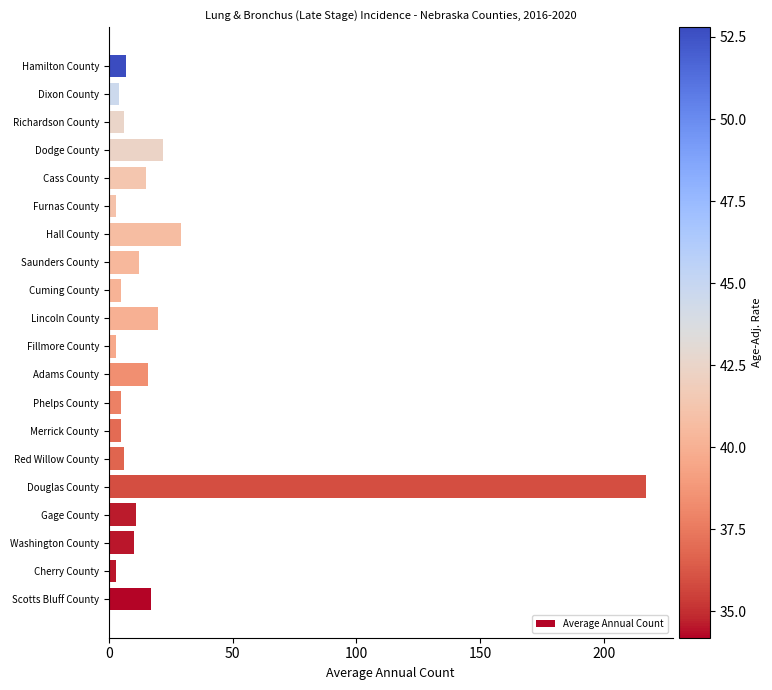

What is the sum of all values?

416